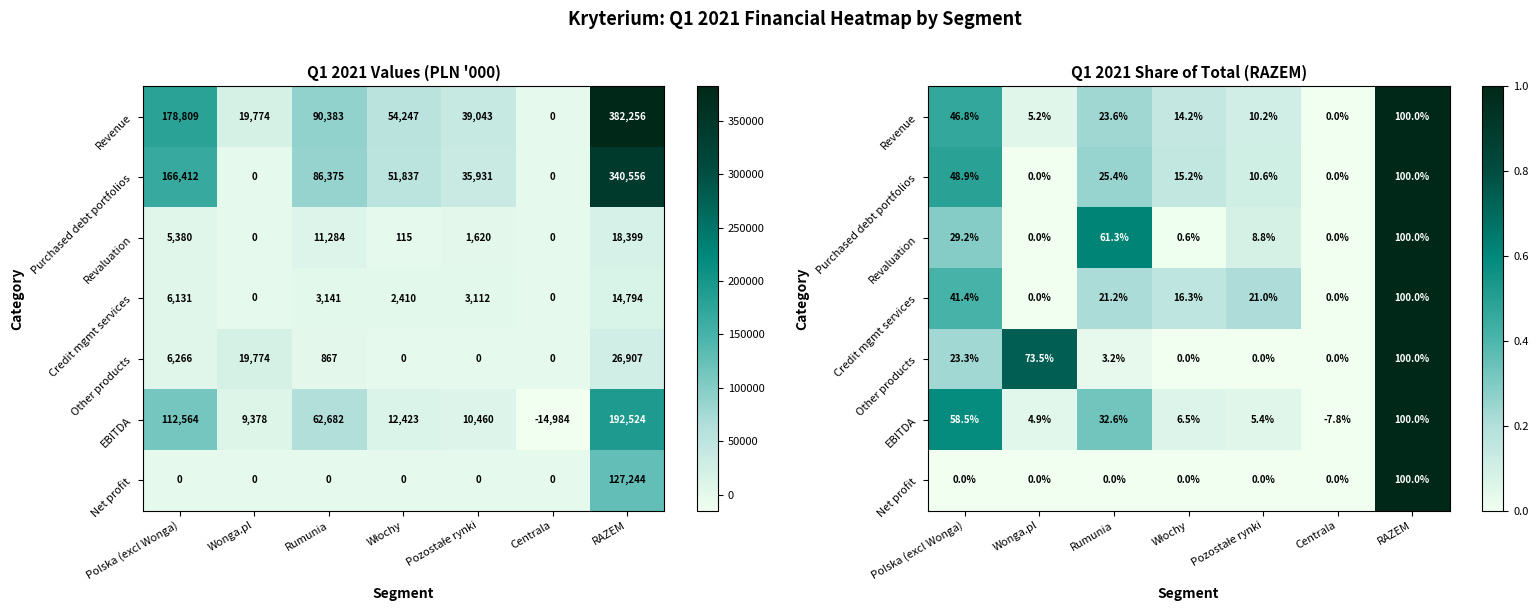

At how many categories does at least one series exceed 0?

6